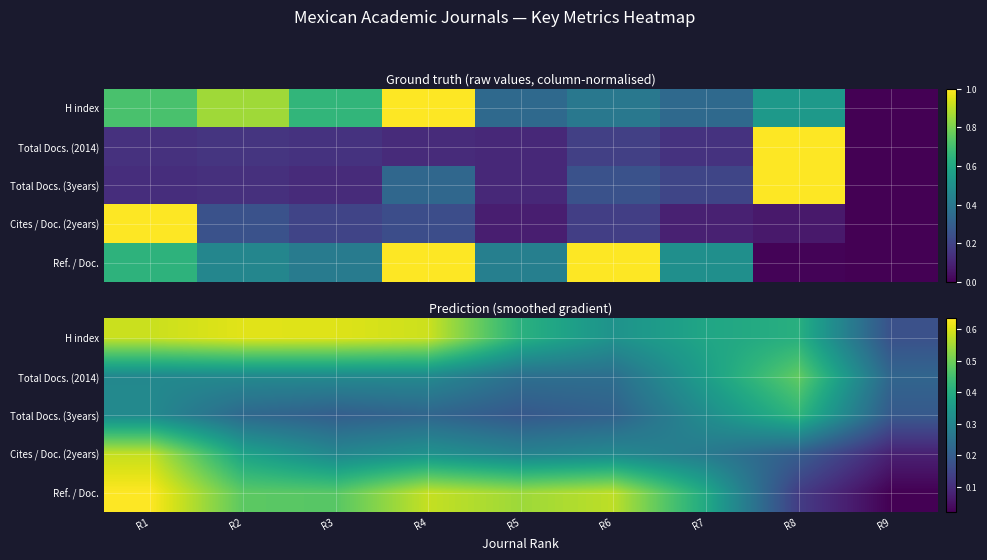

Is the value of Cites / Doc. (2years) at R6 greater than the value of Total Docs. (2014) at R6?

Yes